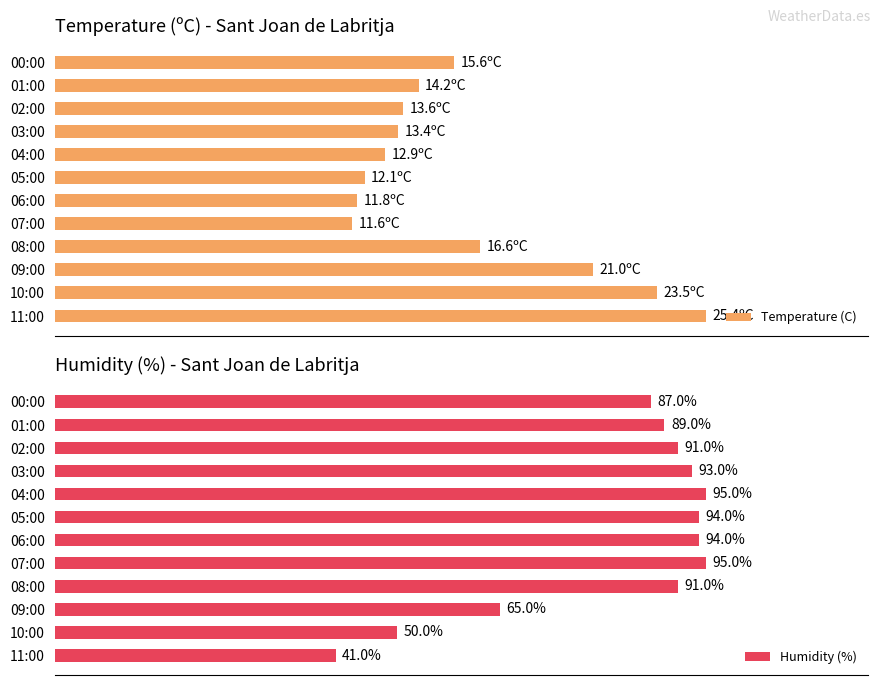

How many values in the Temperature (C) series are below 14?

6